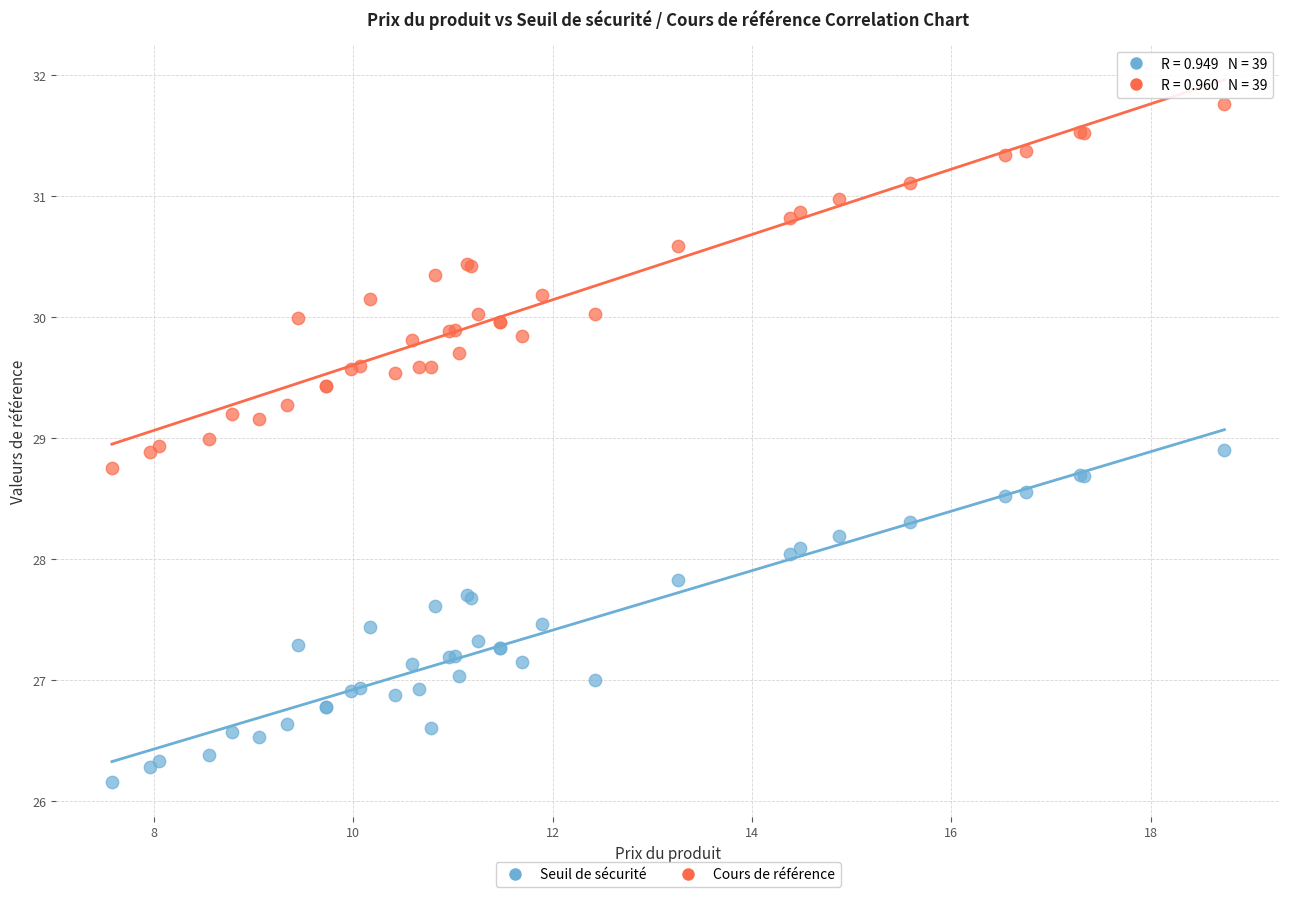

Which series has the largest Y range (max minus min)?

Cours de référence